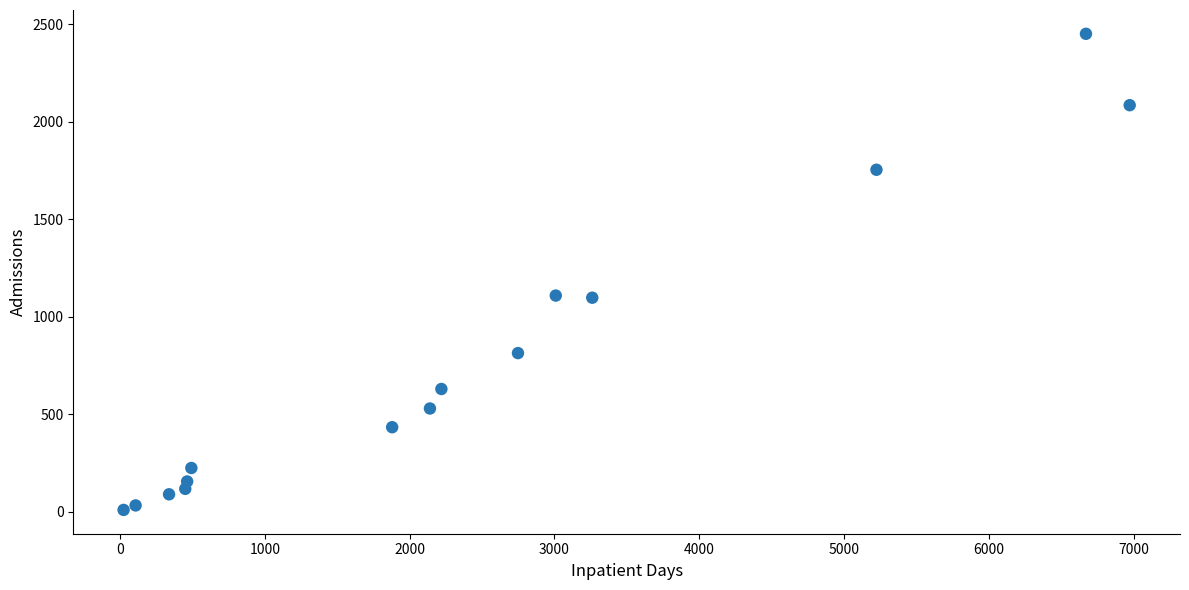

What is the range of X values (max minus min)?

6949